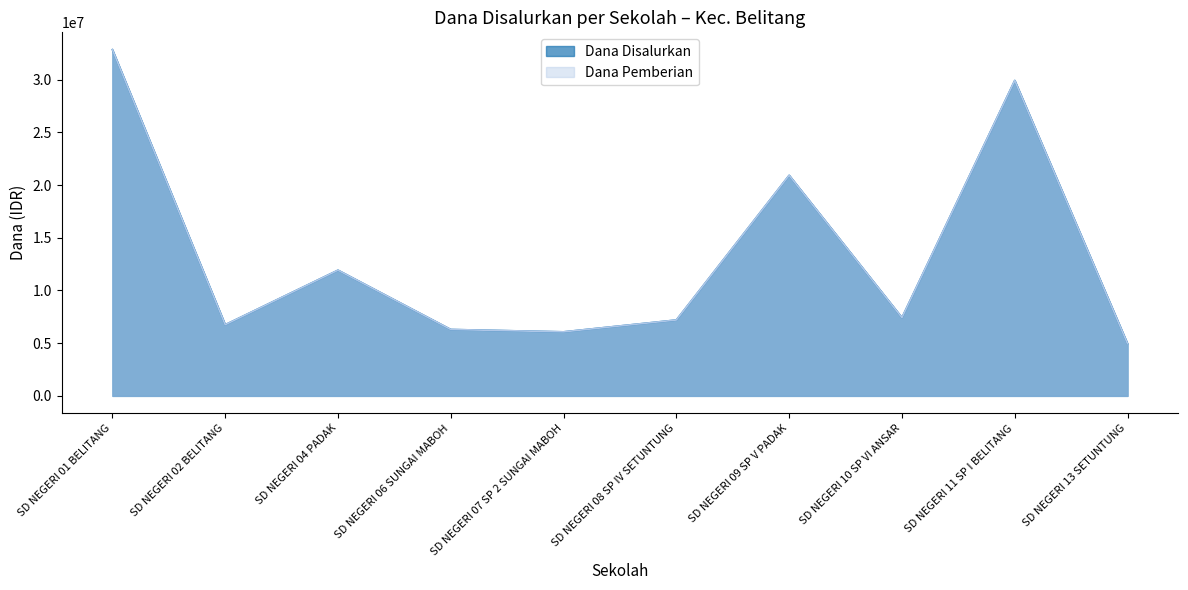

What is the label of the 9th point from the right?

SD NEGERI 02 BELITANG